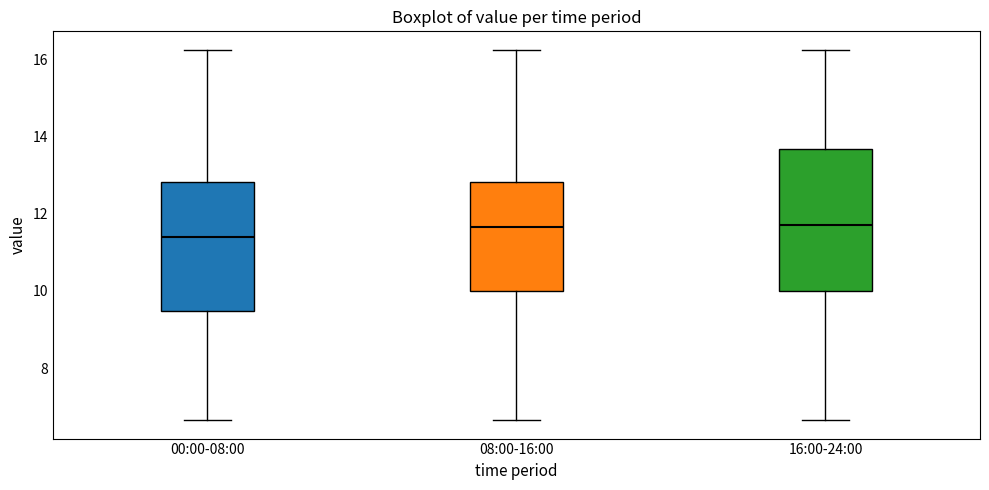

Reading left to right, read every box against the y-axis: the position of its median line, the range the box covers, and the ends of its whiskers. The values are not printed on the chart, so give them approximately, as read against the axis.

00:00-08:00: median 11.4, box 9.4 to 12.8, whiskers 6.6 to 16.2
08:00-16:00: median 11.6, box 10.0 to 12.8, whiskers 6.6 to 16.2
16:00-24:00: median 11.8, box 10.0 to 13.6, whiskers 6.6 to 16.2